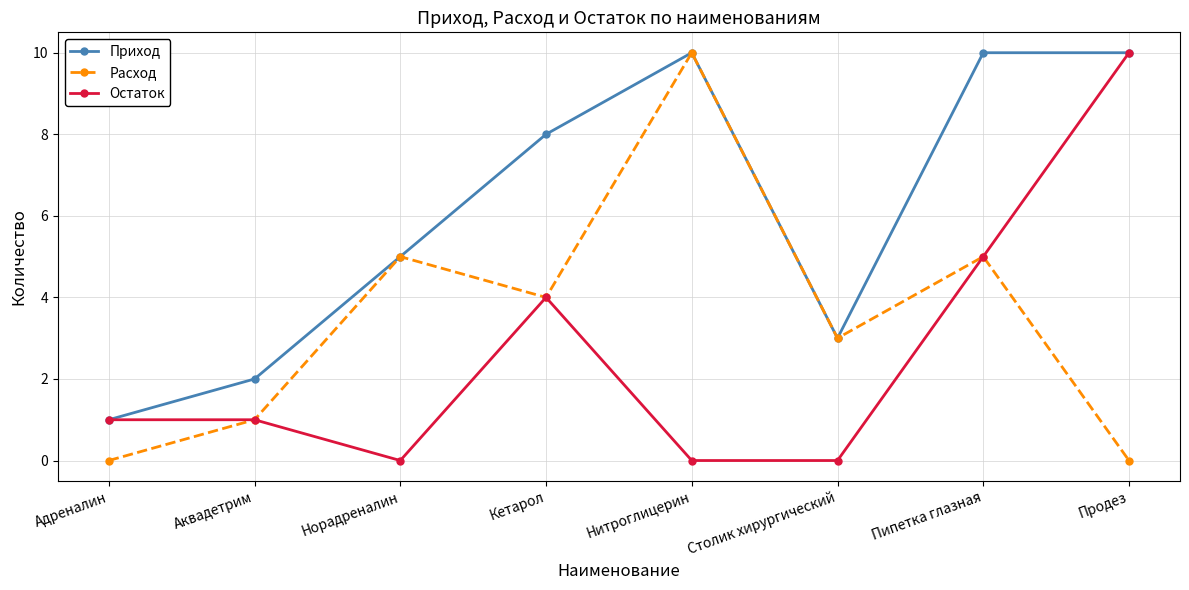

How many lines are shown in the chart?

3